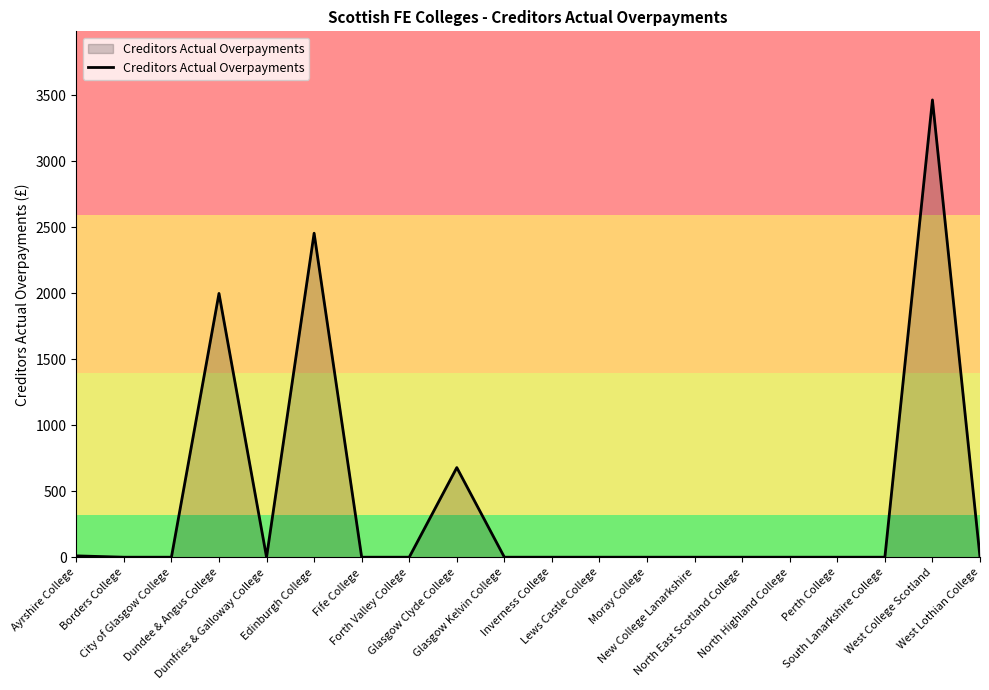

What is the sum of all values?

8606.7